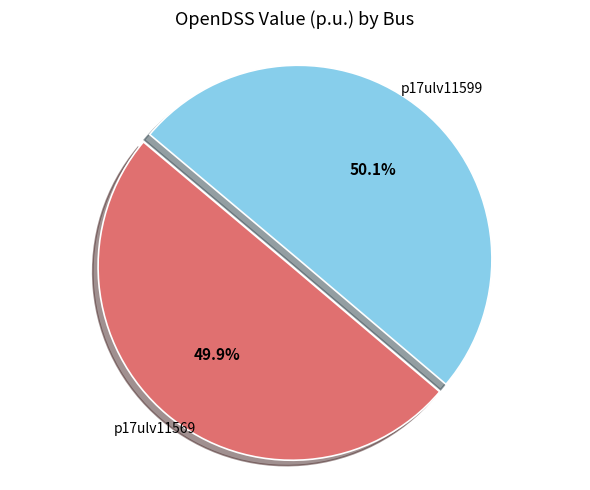

Is there any slice that represents more than half of the pie?

Yes